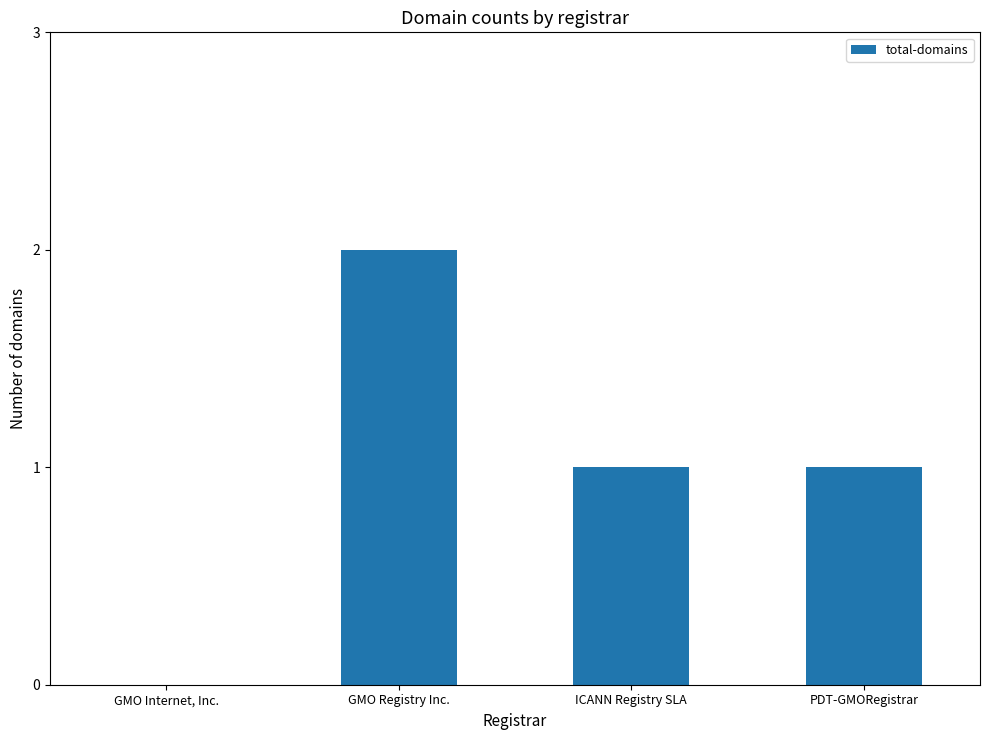

Count the number of data series in this chart.

1